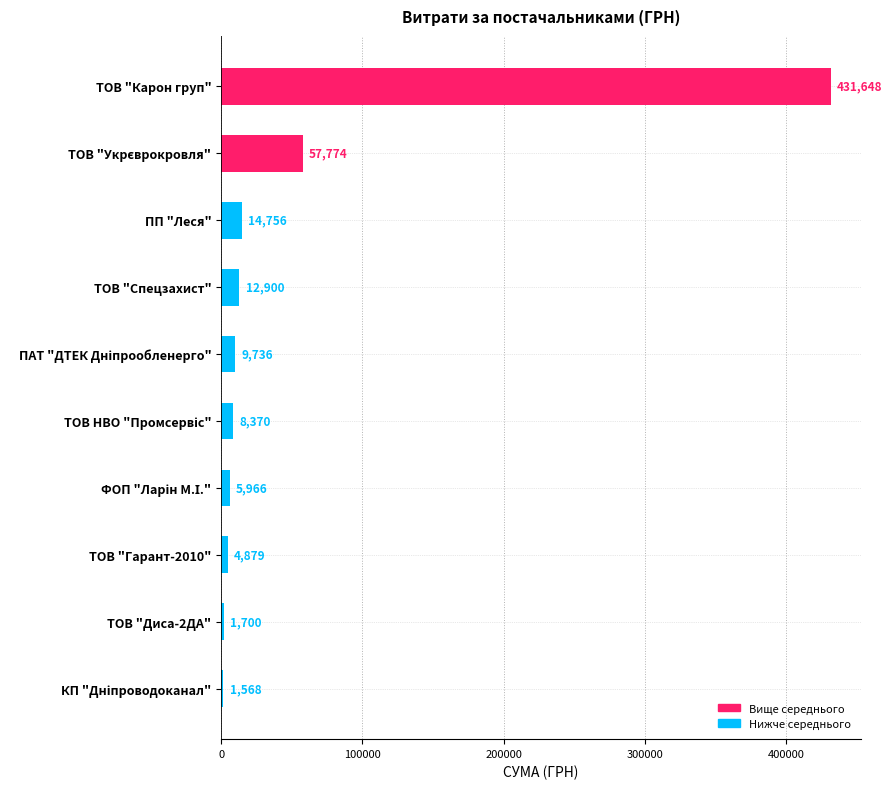

What is the value of the 5th bar from the top?

9735.8